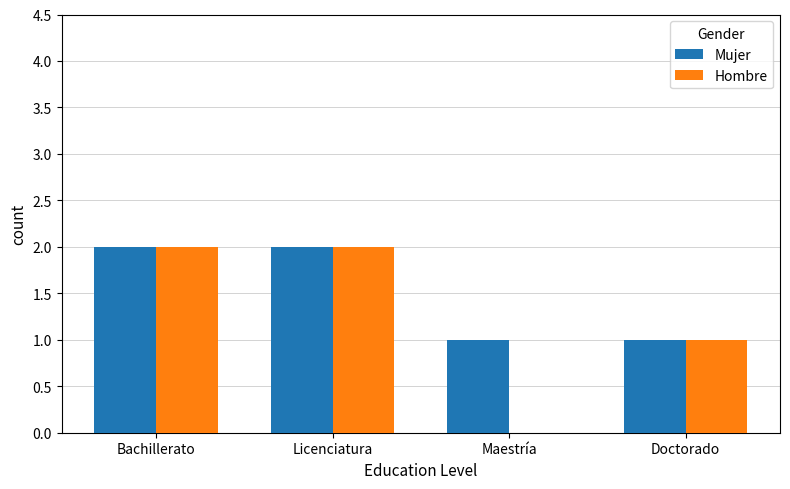

Which series has the largest total across all categories?

Mujer